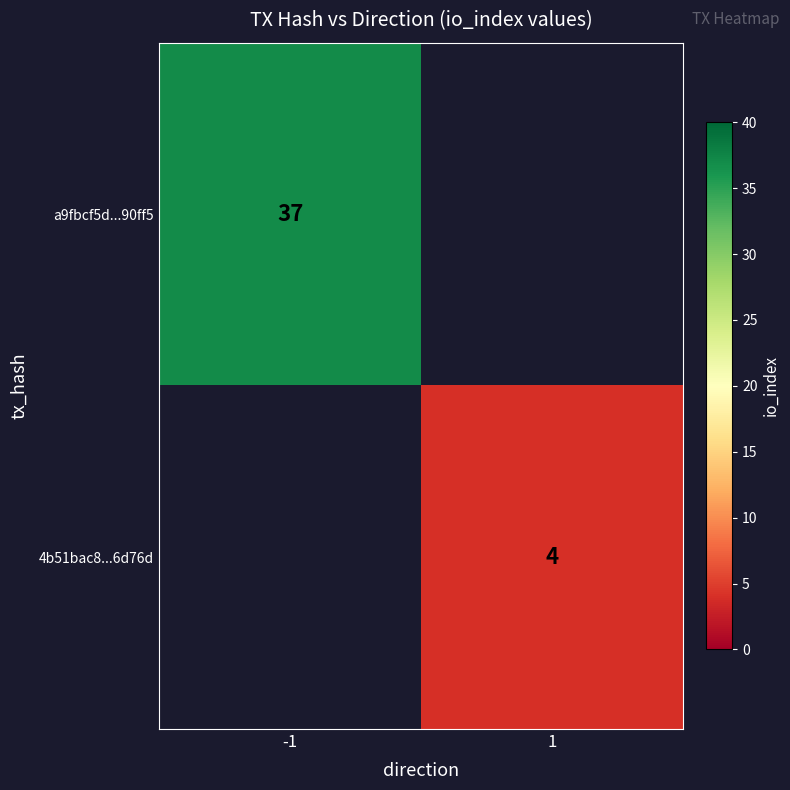

Is it true that 4b51bac8...6d76d equals 4 at 1?

True